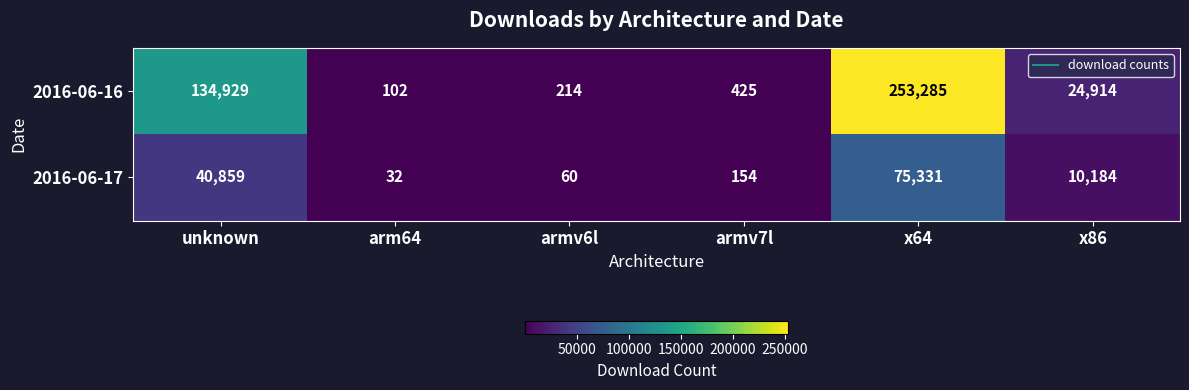

What is the difference between the maximum and minimum values in the 2016-06-16 series?

253183